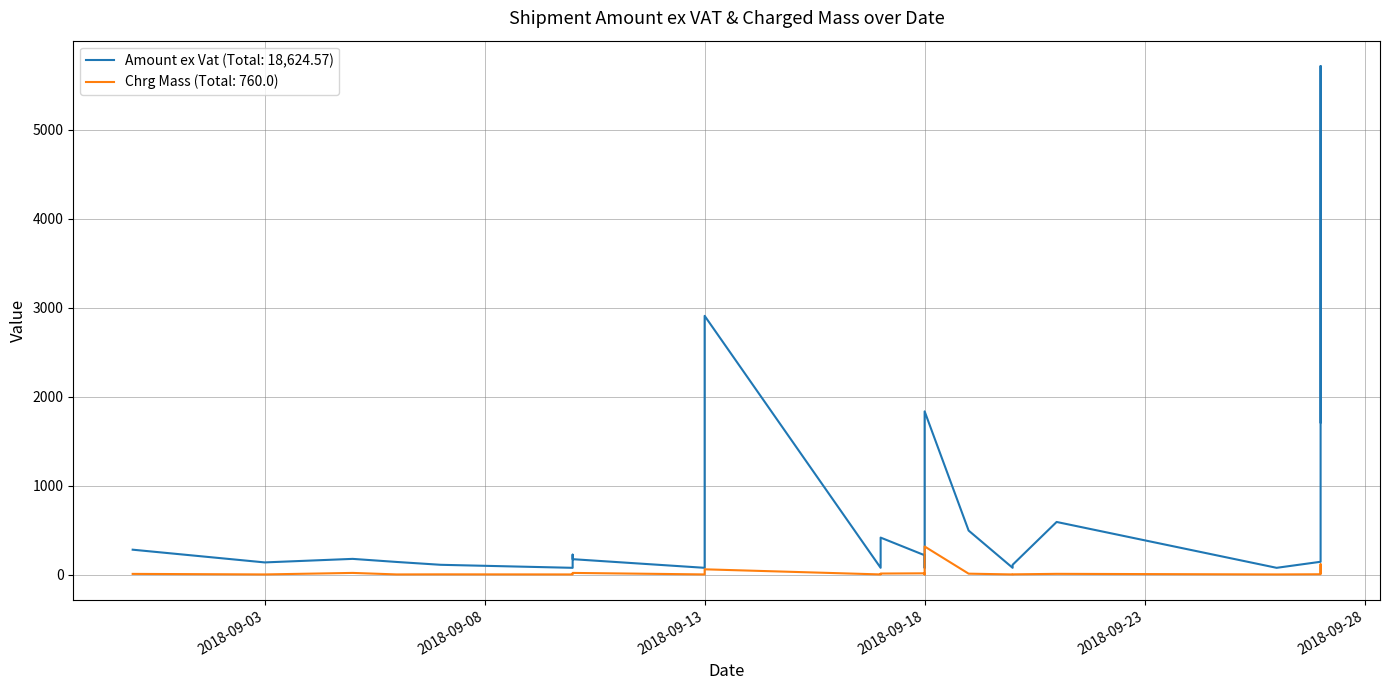

True or false: Chrg Mass and Amount ex Vat cross at least once.

False